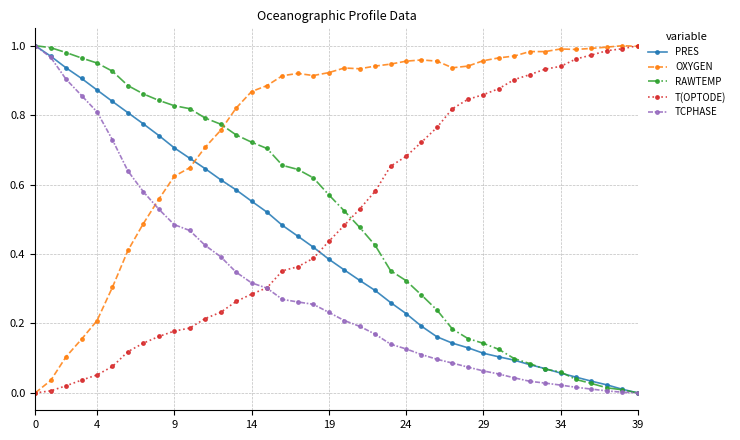

True or false: OXYGEN has more than 1 points higher than both neighbors.

True